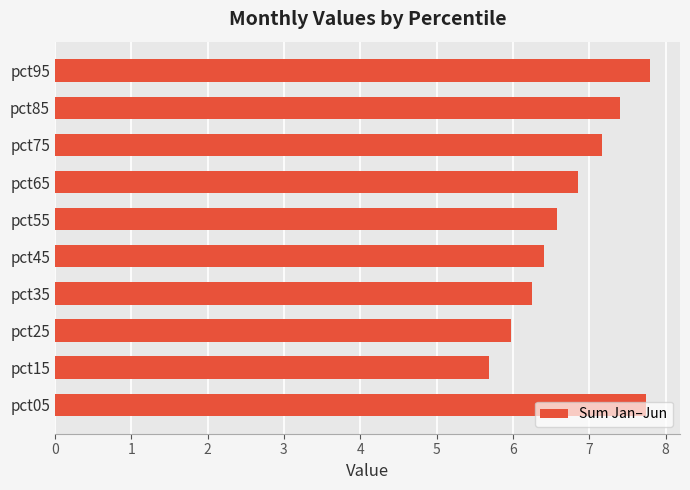

What is the average value?

6.8